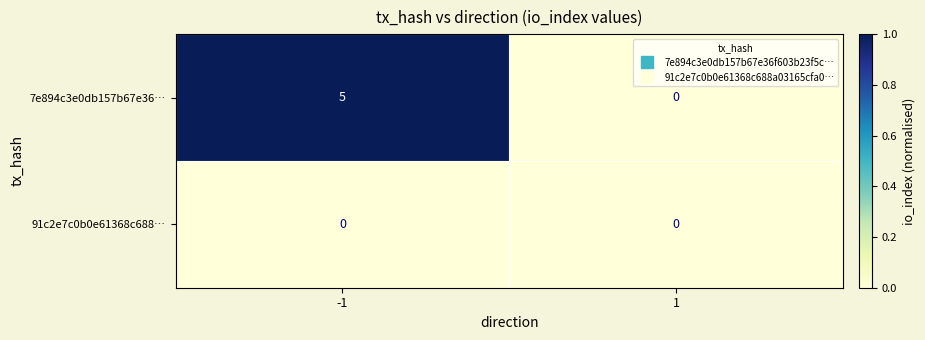

Which series has the largest total across all categories?

7e894c3e0db157b67e36…